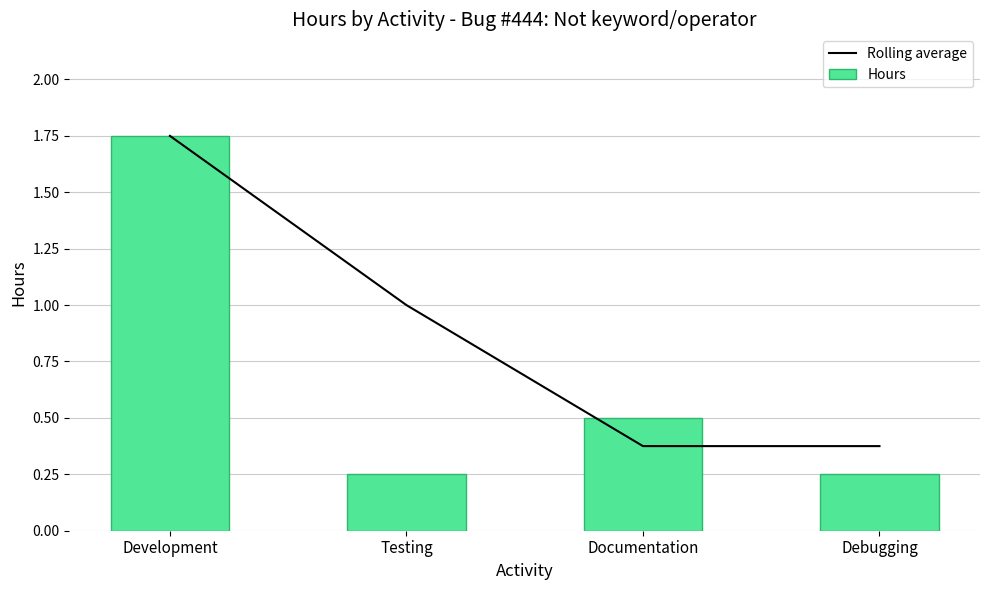

What is the highest value of the Rolling average series?

1.8